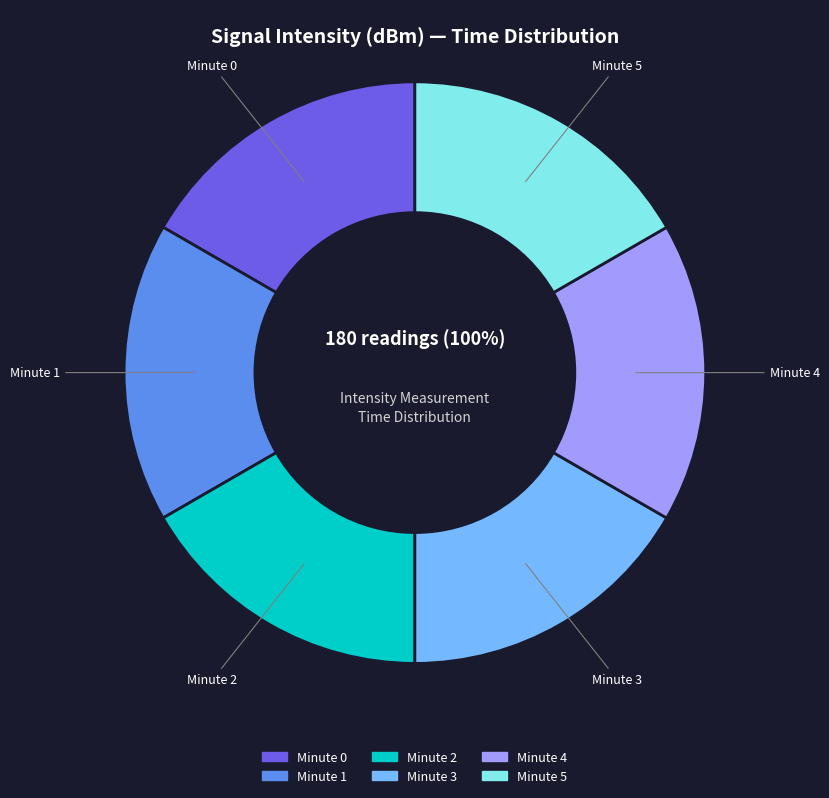

To the nearest percent, what is the average slice percentage?

17%